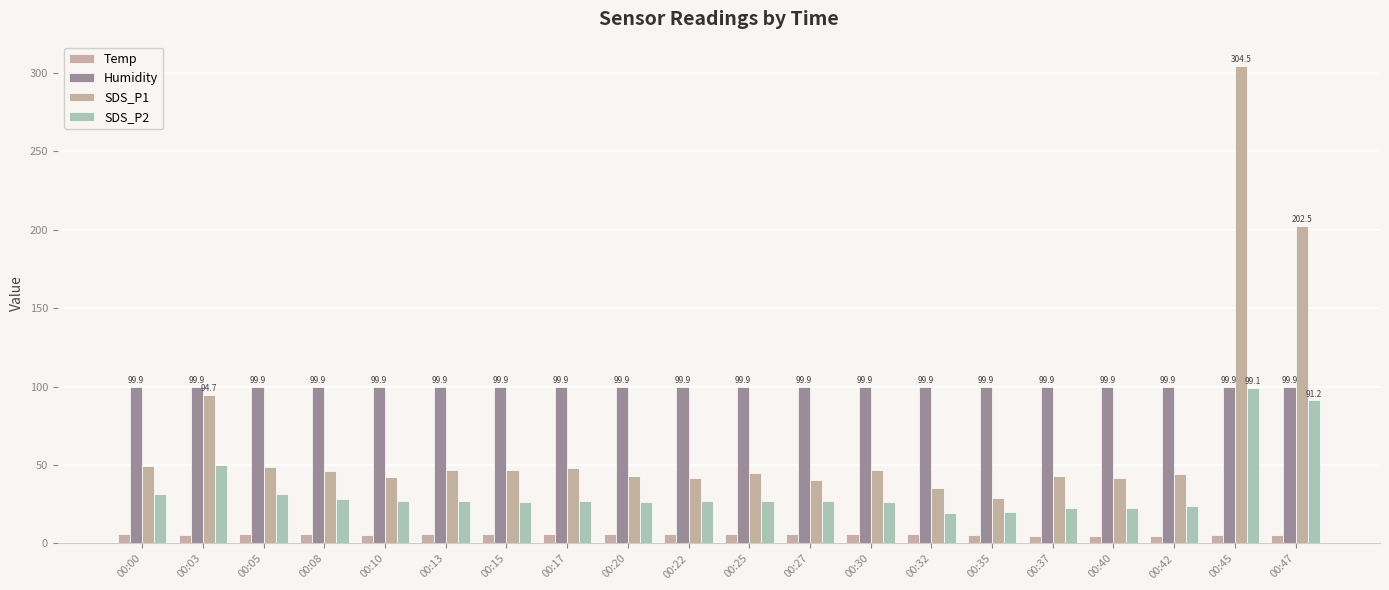

What are all the series names shown in the legend?

Temp, Humidity, SDS_P1, SDS_P2